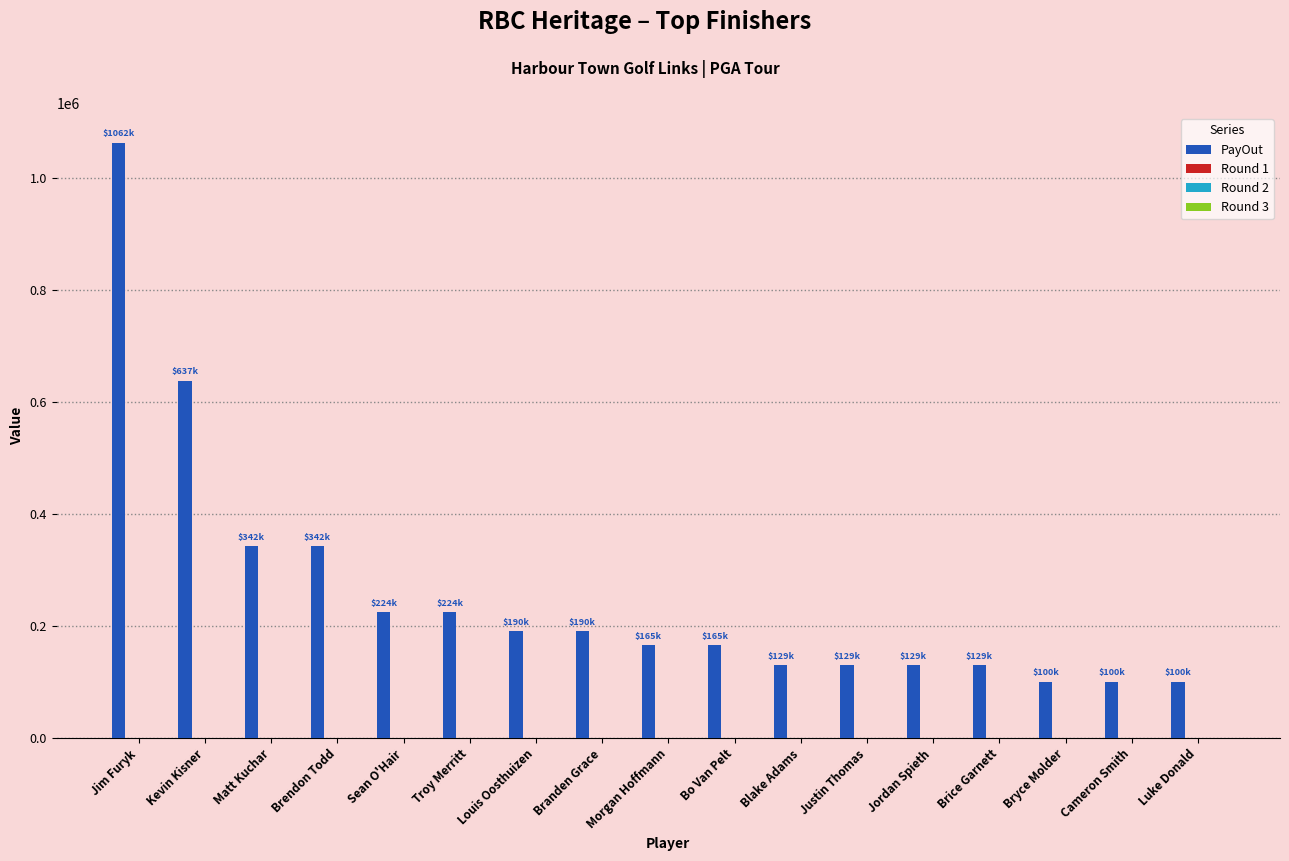

At which category is the sum across all series the highest?

Jim Furyk